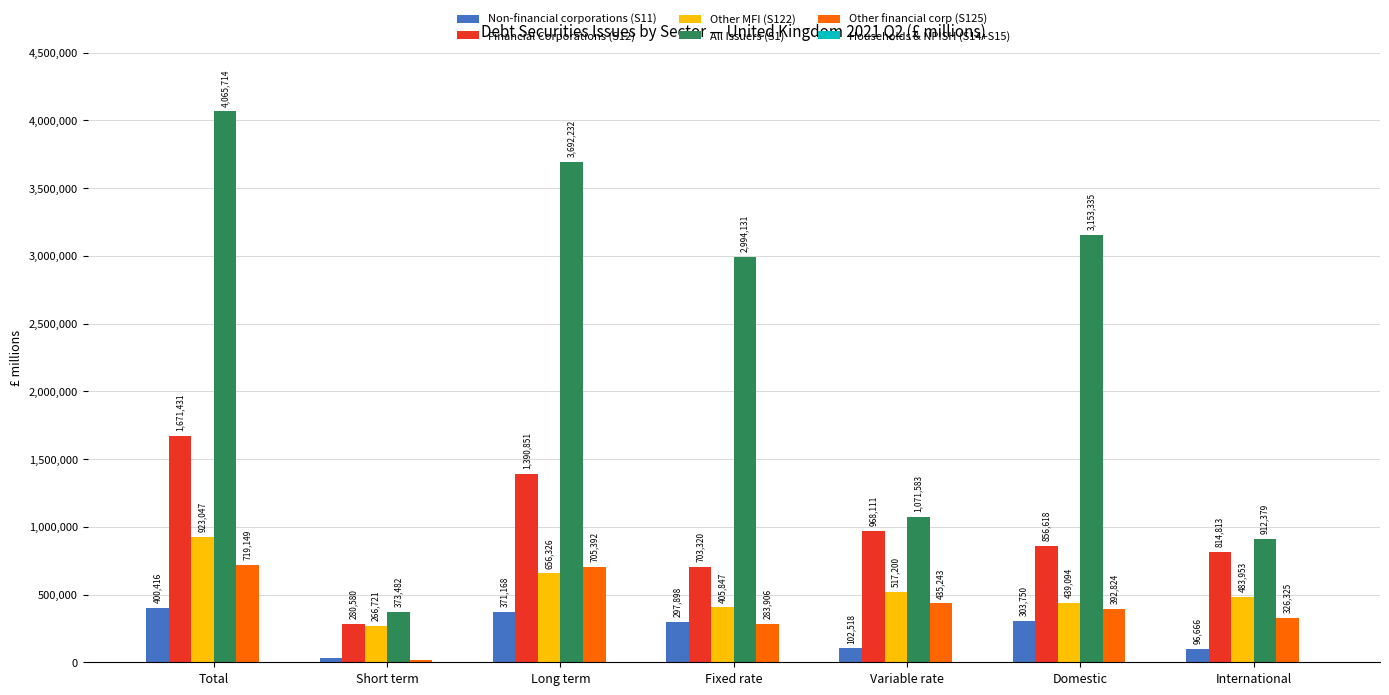

Between Variable rate and International, which series saw the biggest shift?

All Issuers (S1)